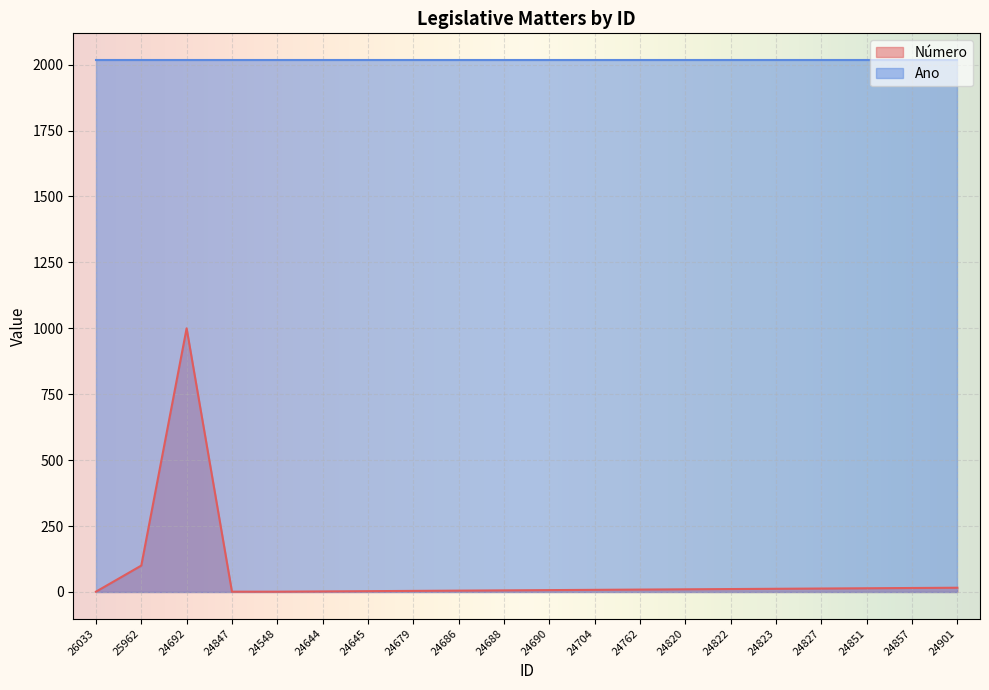

The chart shows a value of 11 at 24690. True or false?

False